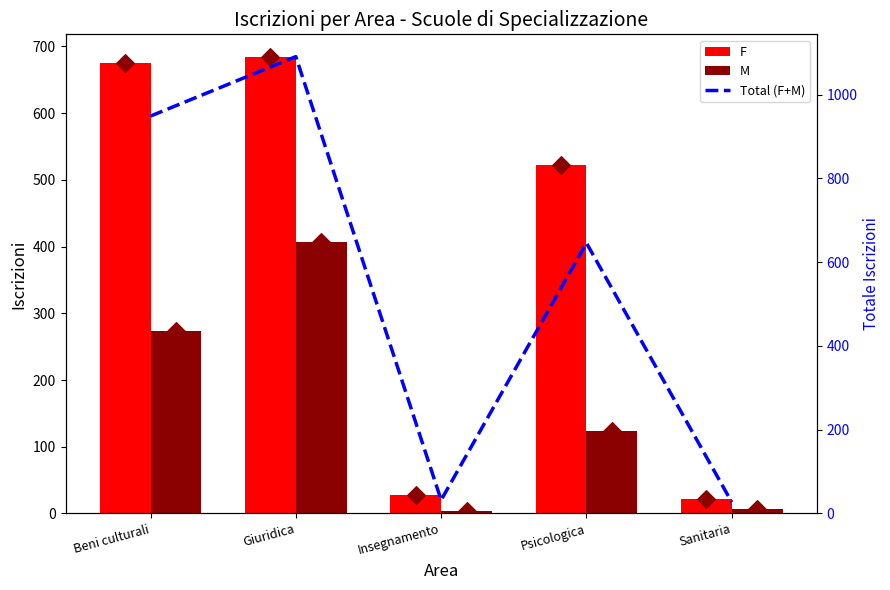

Is the value of Total (F+M) at Psicologica greater than the value of F at Insegnamento?

Yes